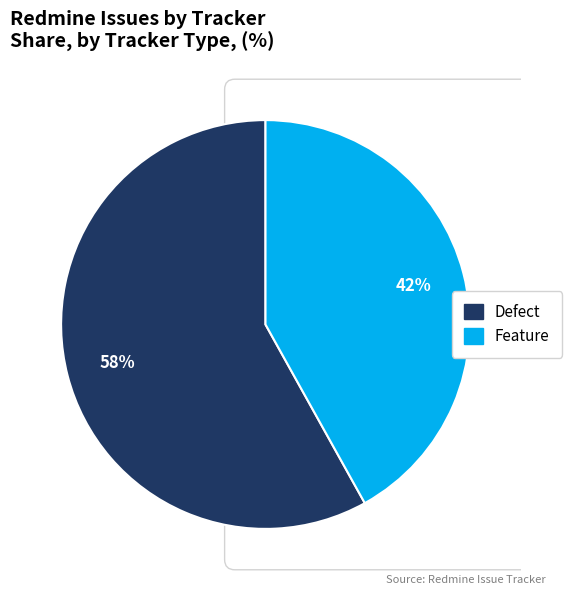

Is it true that Feature is 52% of the pie?

False